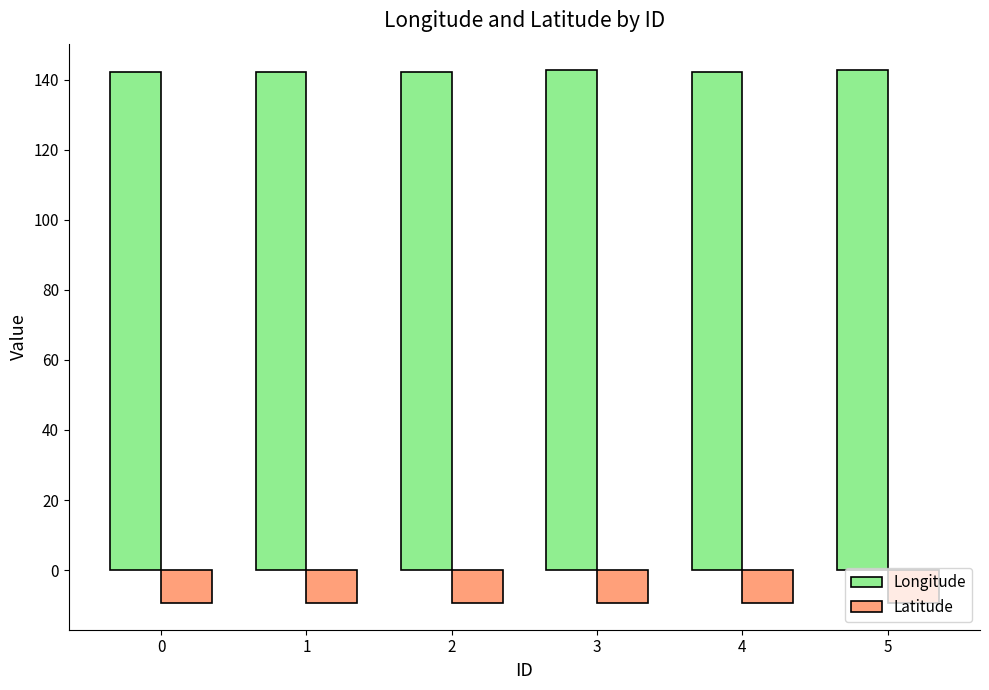

The Longitude series shows 205.3 at 0. True or false?

False